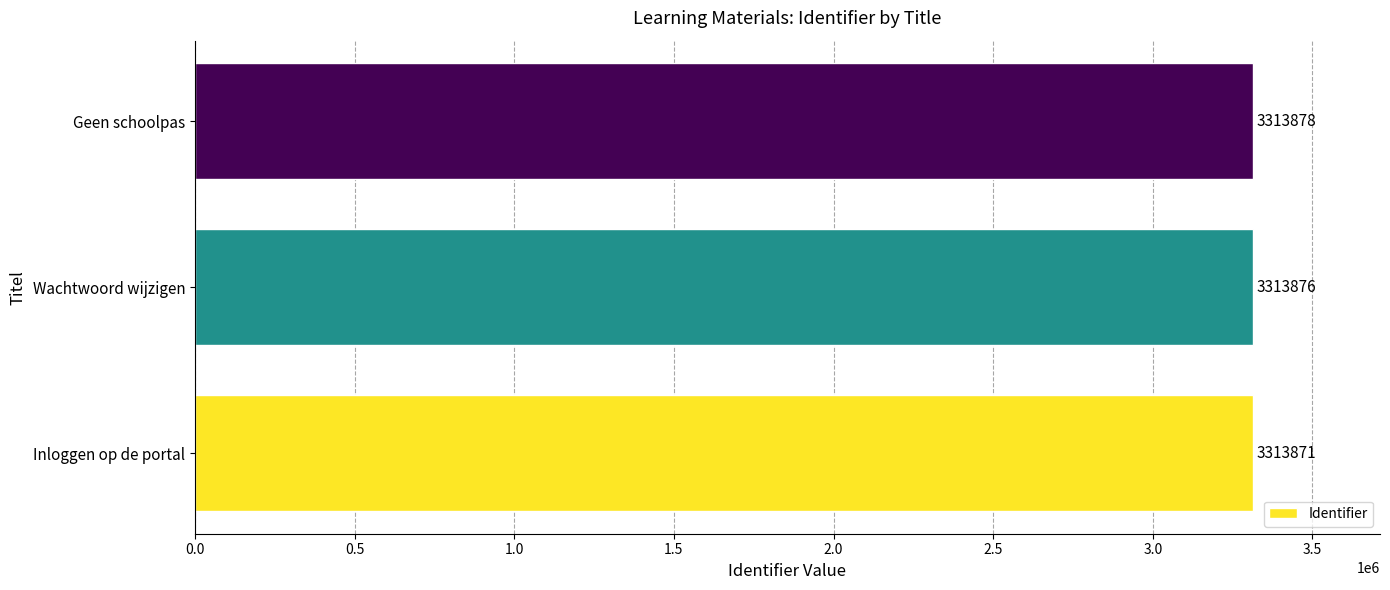

What is the sum of all values?

9941625